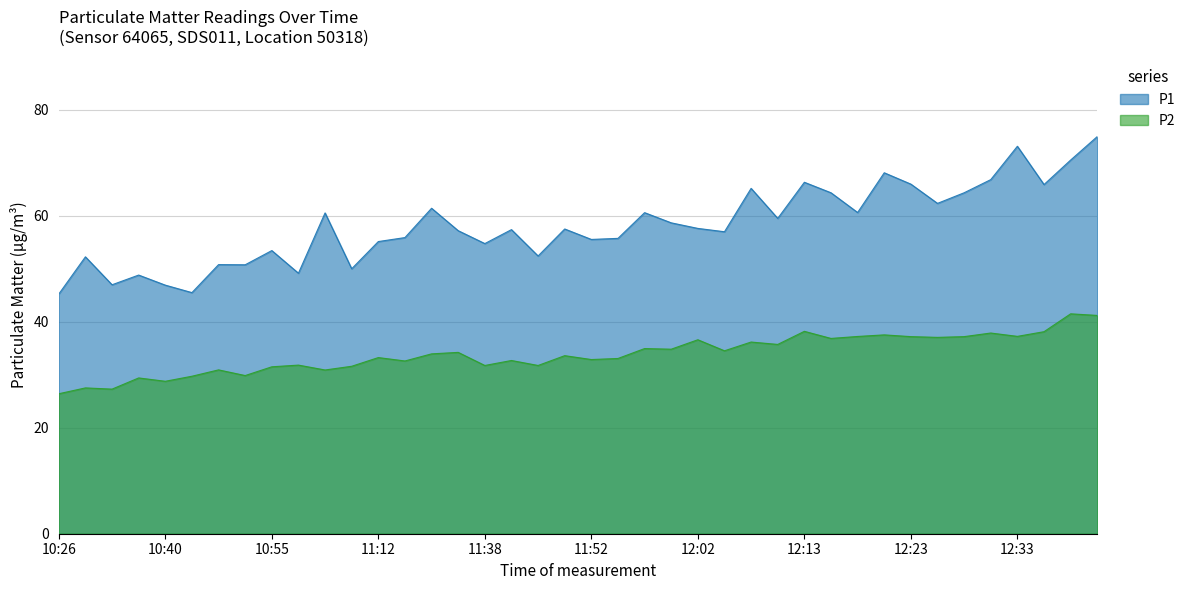

Which series has the largest range (max minus min)?

P1